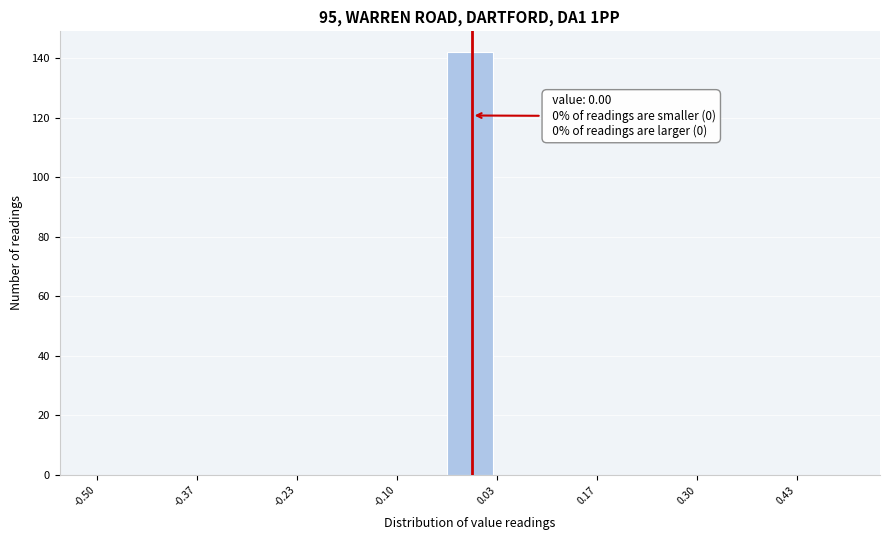

Read against the x-axis, roughly where is the centre of the tallest bar?

0.00